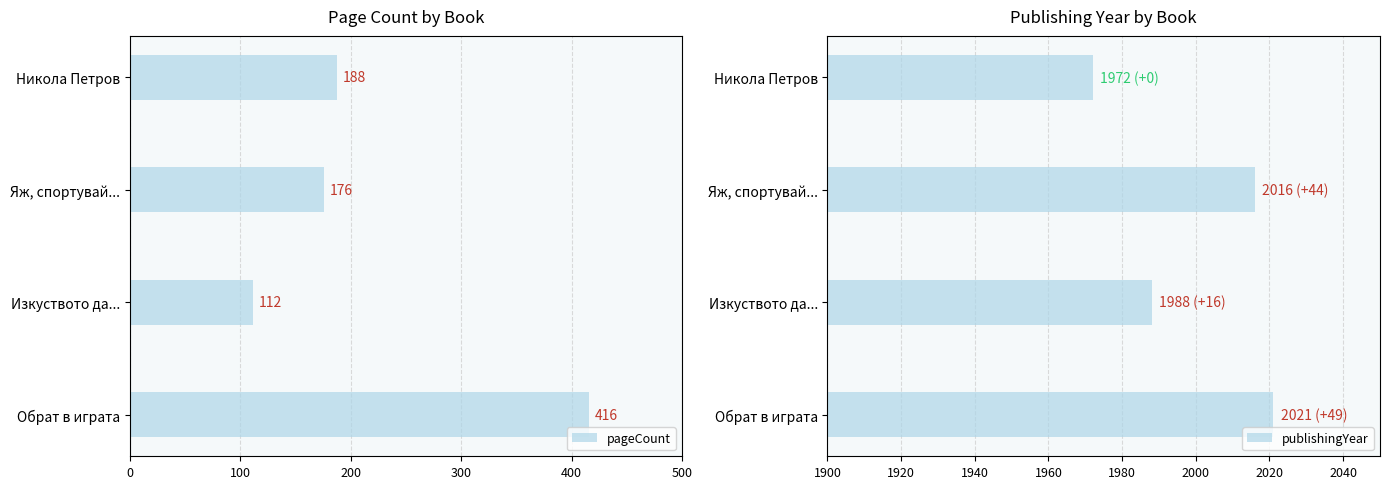

Rank the categories by publishingYear value from lowest to highest.

Никола Петров, Изкуството да..., Яж, спортувай..., Обрат в играта